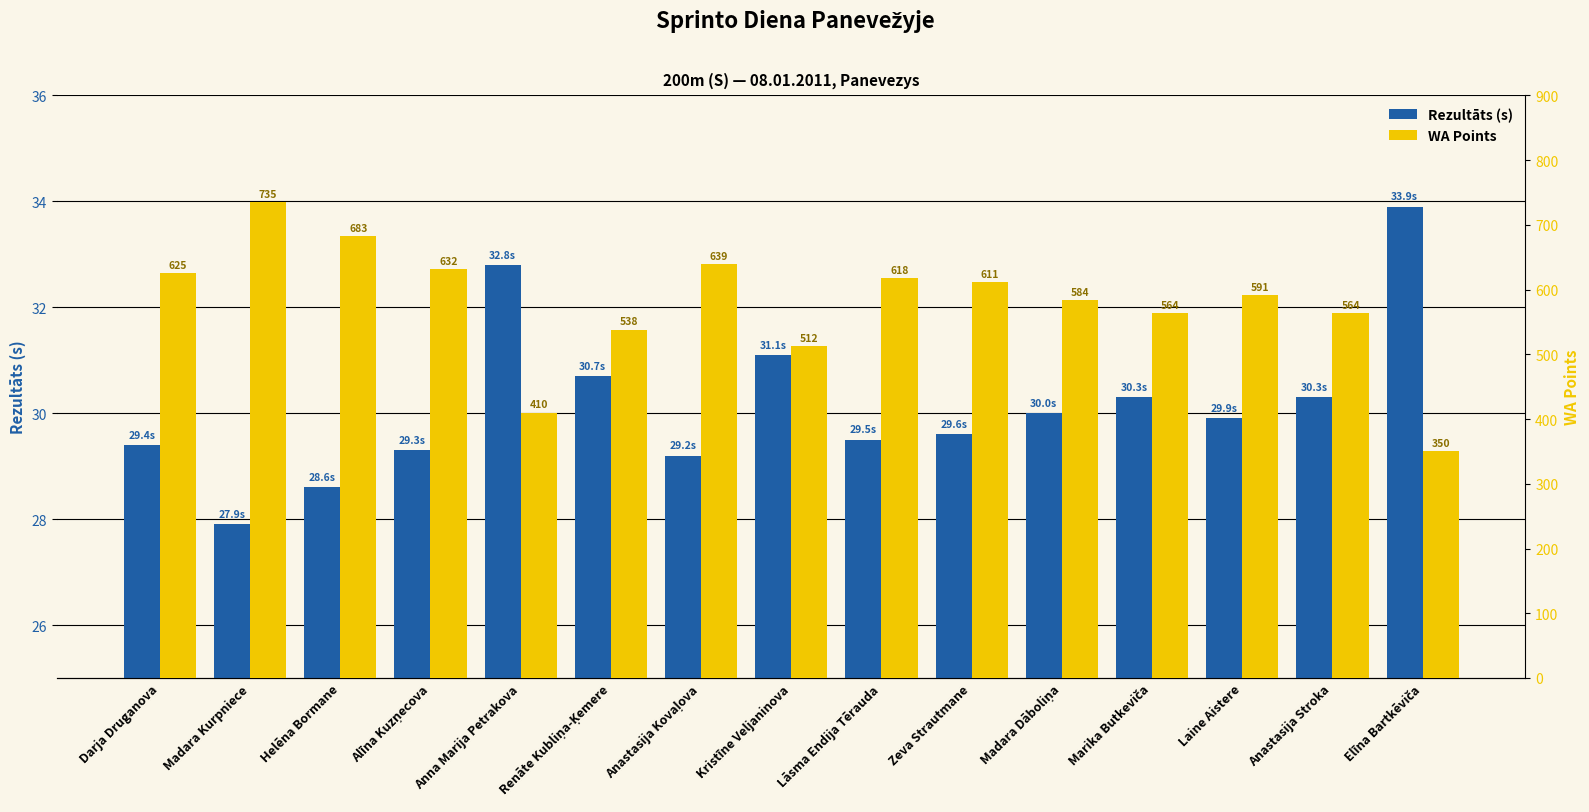

What is the label of the 7th bar from the right?

Lāsma Endija Tērauda